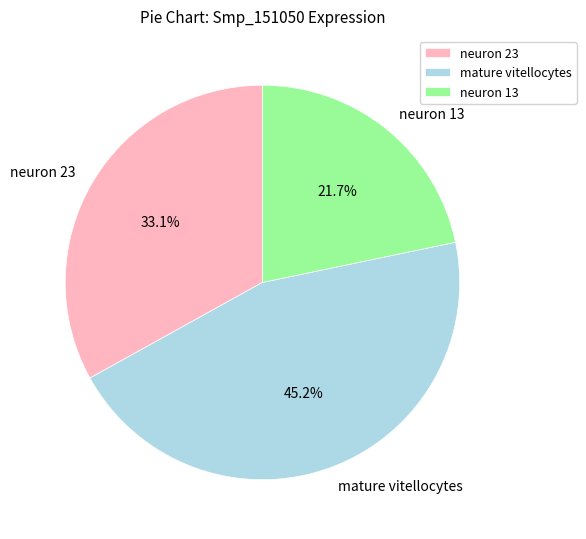

Which slice is the smallest?

neuron 13